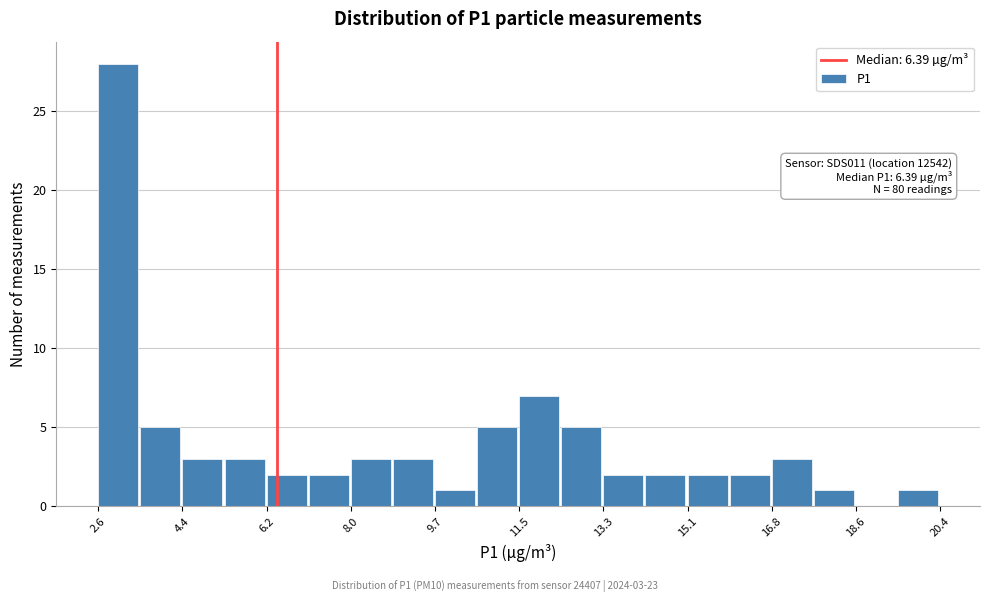

Which range on the x-axis has the tallest bar?

2.6 to 3.6